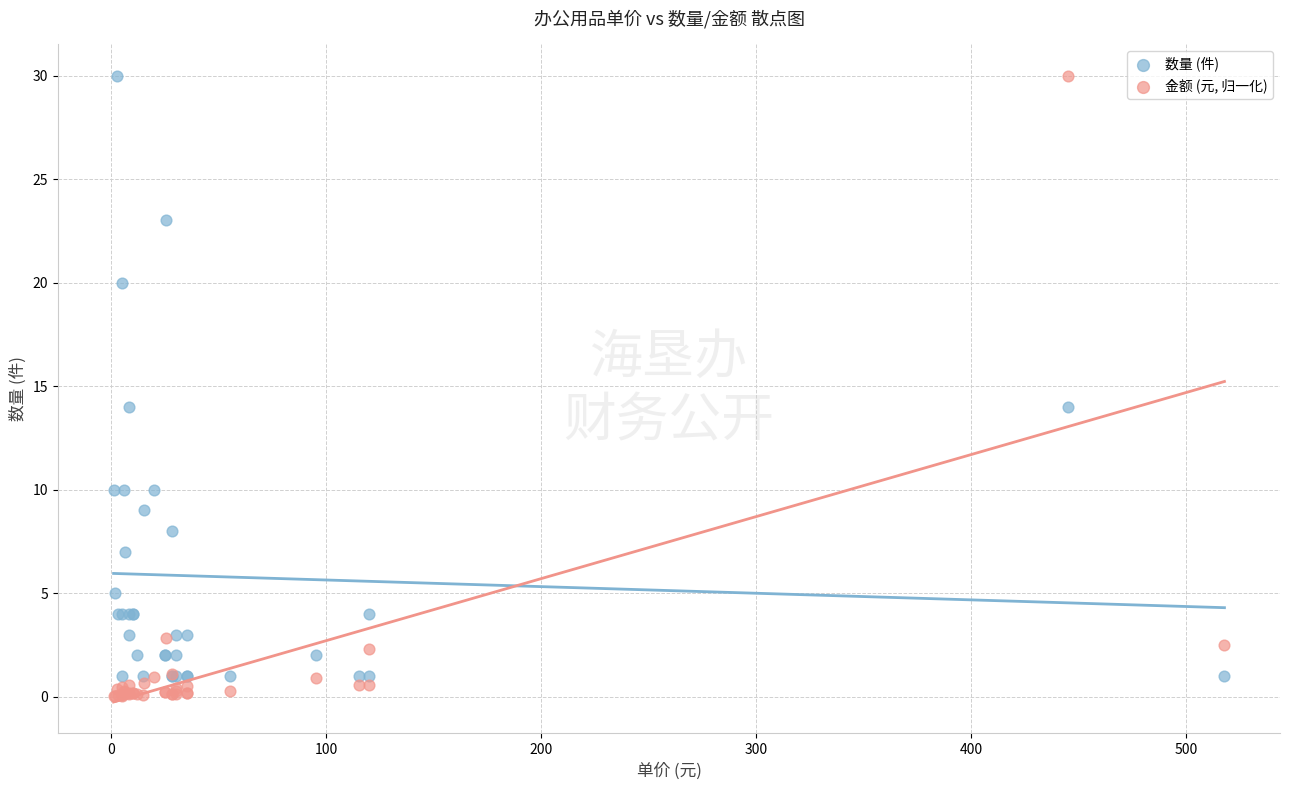

What is the X range (max minus min) for the scatter plot?

517.0